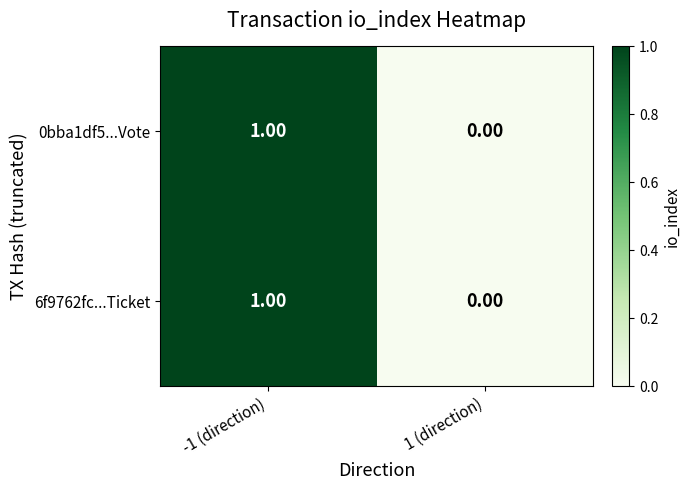

Rank the categories by 0bba1df5...Vote value from highest to lowest.

-1 (direction), 1 (direction)